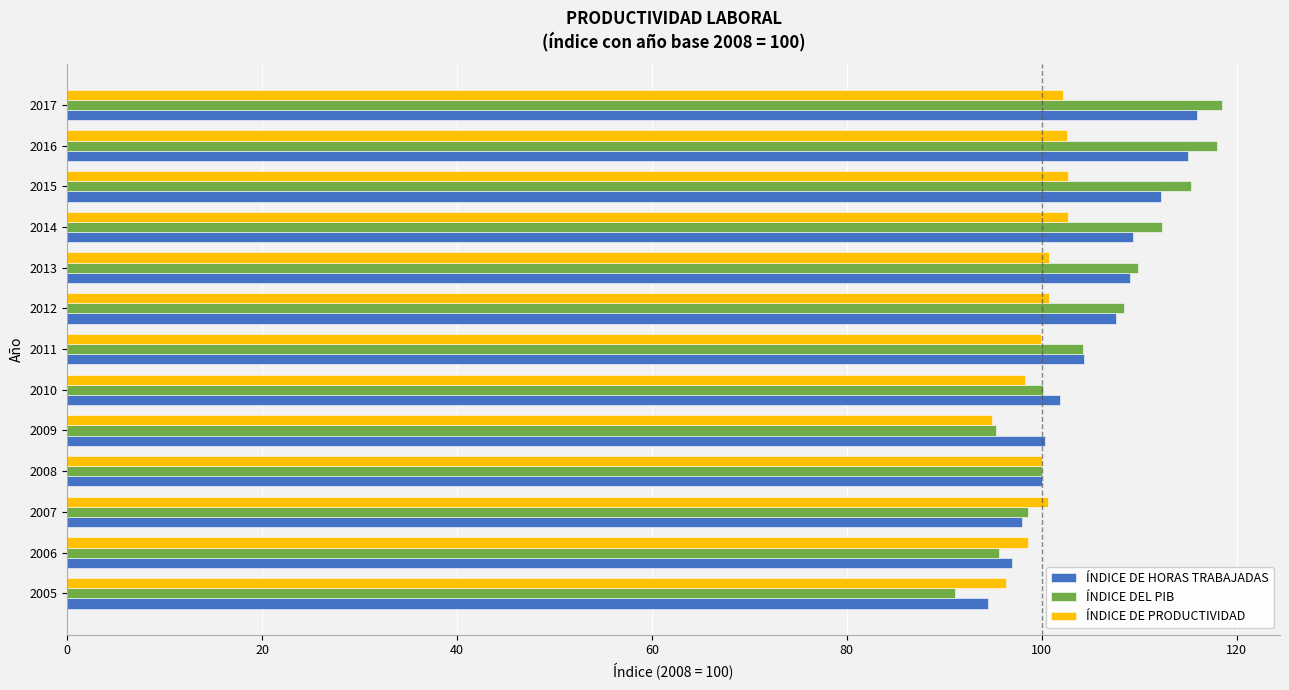

Is the value of ÍNDICE DE HORAS TRABAJADAS at 2014 greater than the value of ÍNDICE DEL PIB at 2006?

Yes